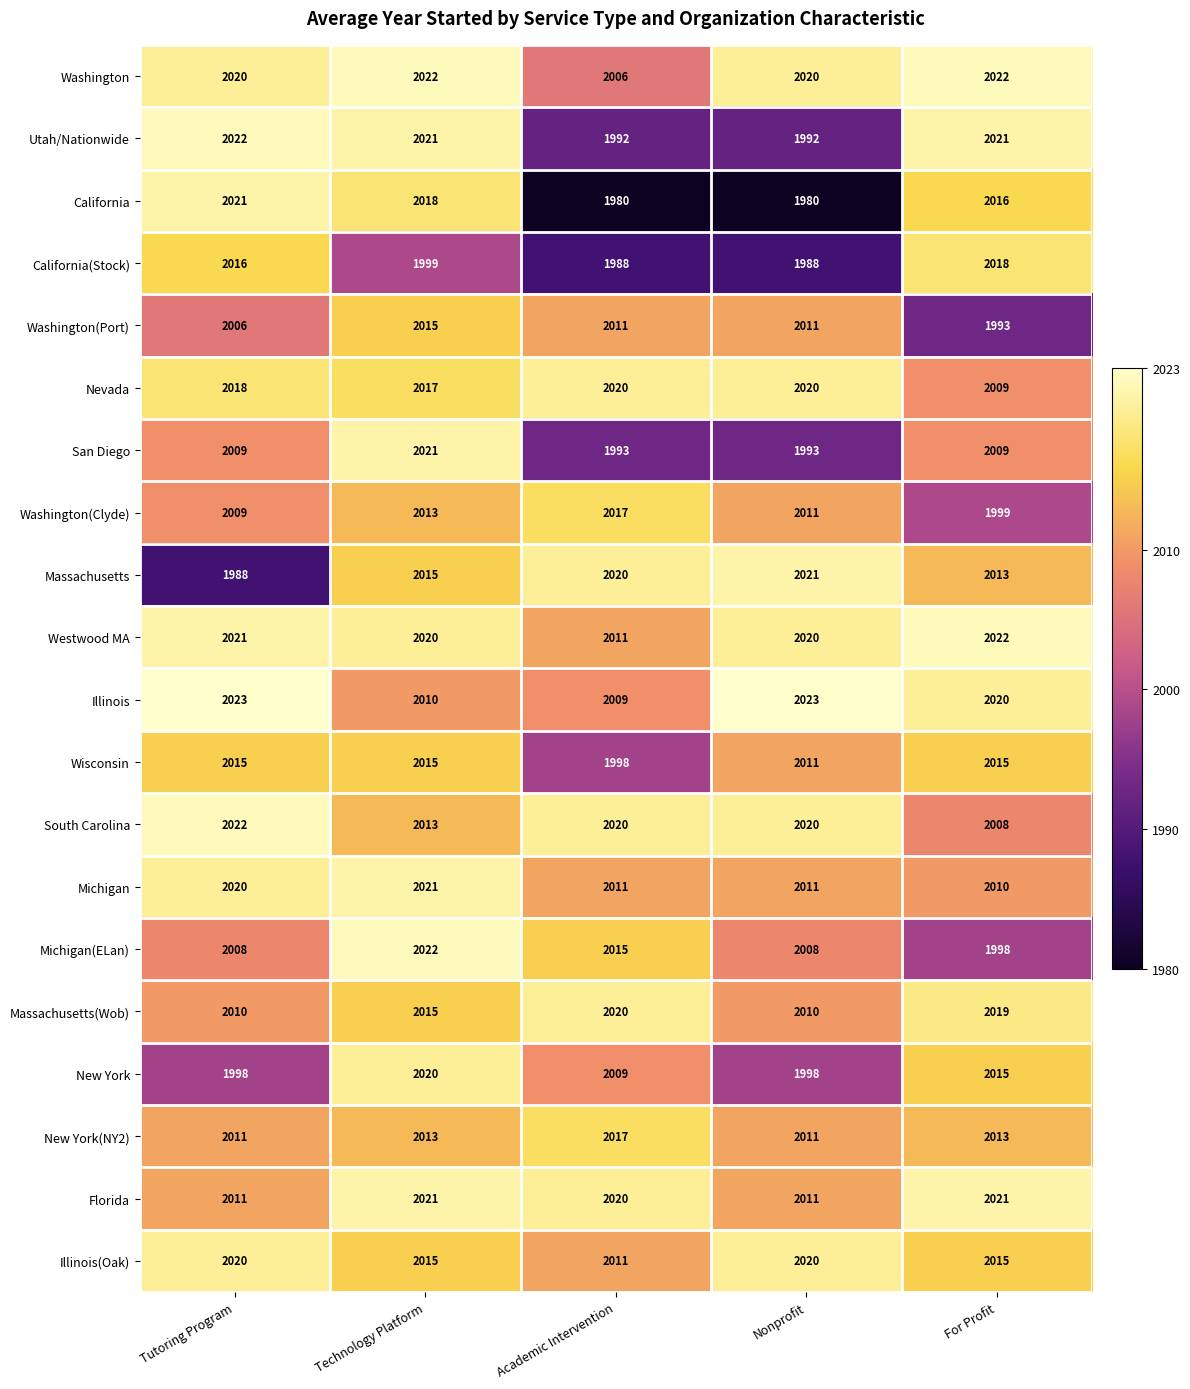

At which label does Washington(Port) first exceed 2011?

Technology Platform